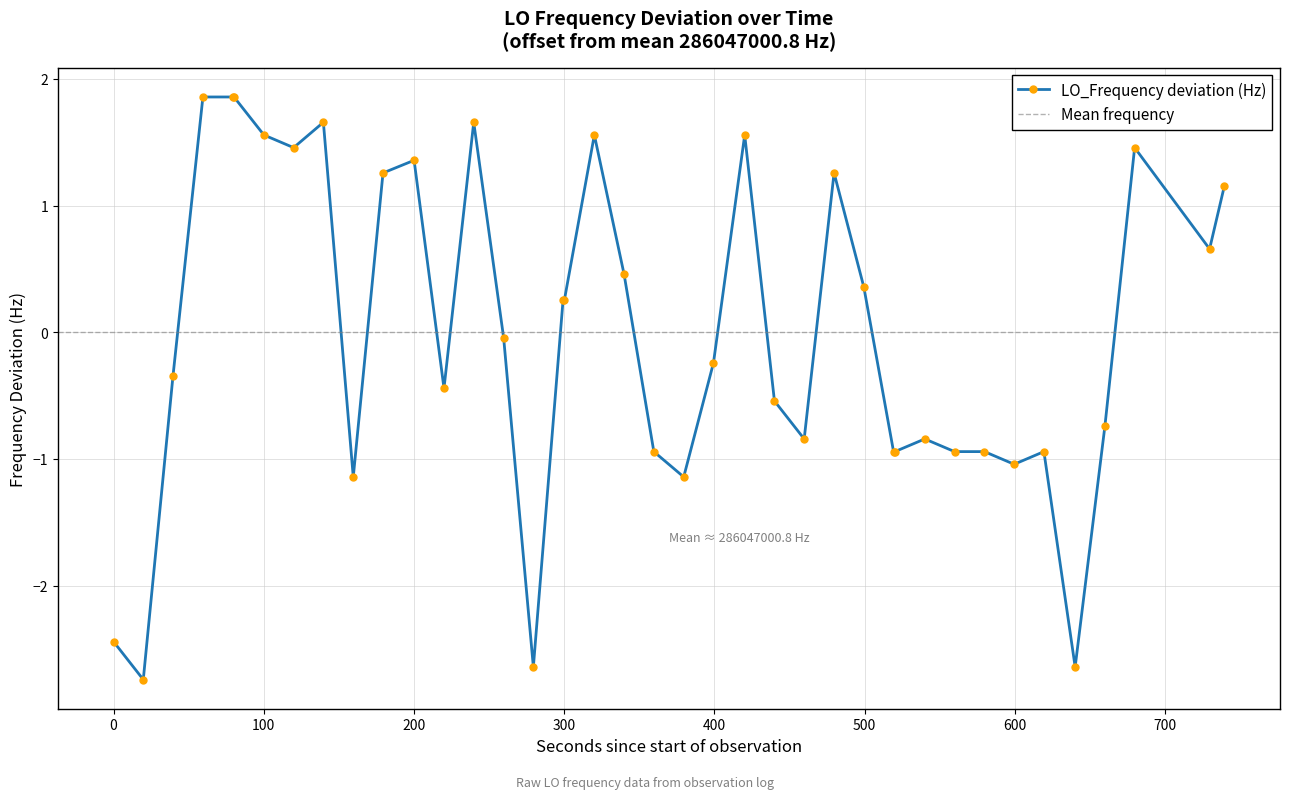

What is the value of the LO_Frequency deviation (Hz) point at the 36th from the left?

-2.6